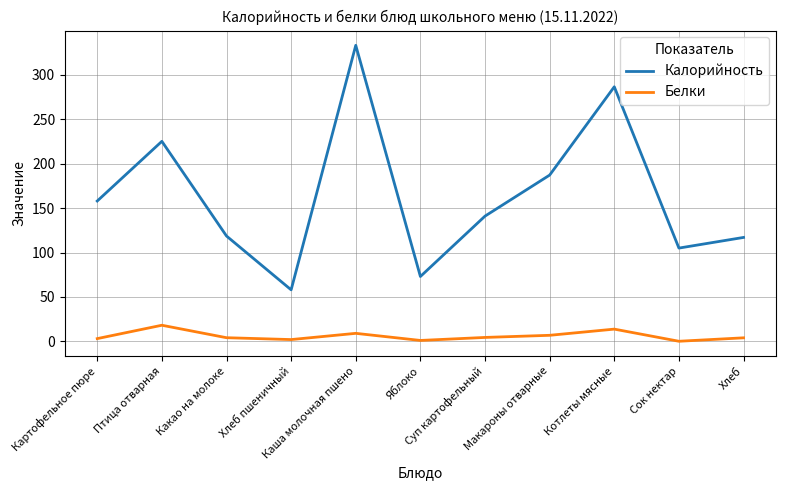

What is the highest value of the Калорийность series?

333.3